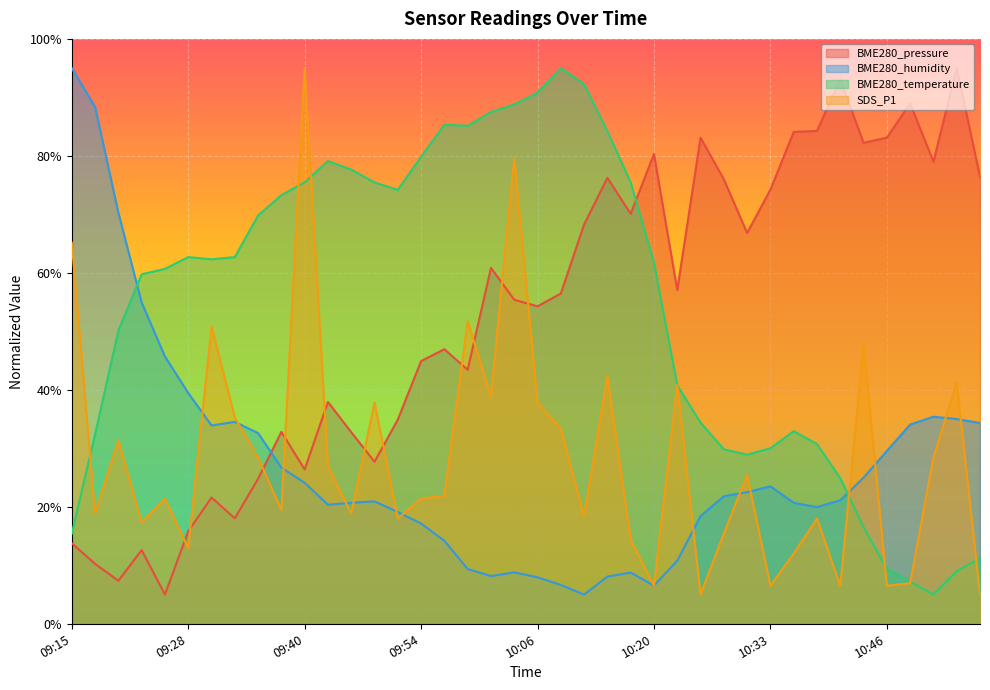

Rank the categories by BME280_pressure value from lowest to highest.

09:25, 09:20, 09:18, 09:23, 09:15, 09:28, 09:33, 09:30, 09:35, 09:40, 09:48, 09:45, 09:38, 09:51, 09:43, 09:59, 09:54, 09:56, 10:06, 10:04, 10:09, 10:22, 10:01, 10:30, 10:12, 10:17, 10:33, 10:28, 10:14, 10:56, 10:51, 10:20, 10:44, 10:25, 10:46, 10:35, 10:38, 10:49, 10:41, 10:54